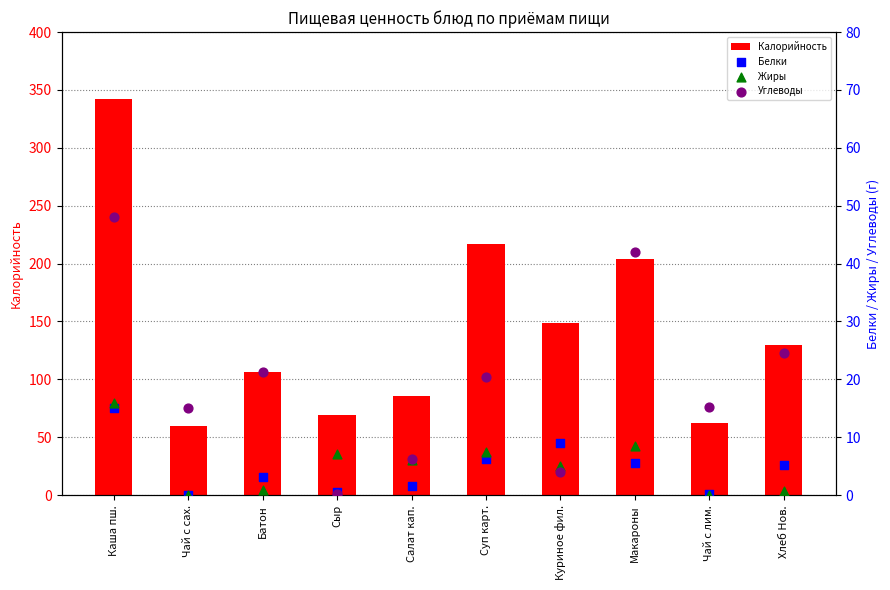

At how many categories does at least one series exceed 338?

1